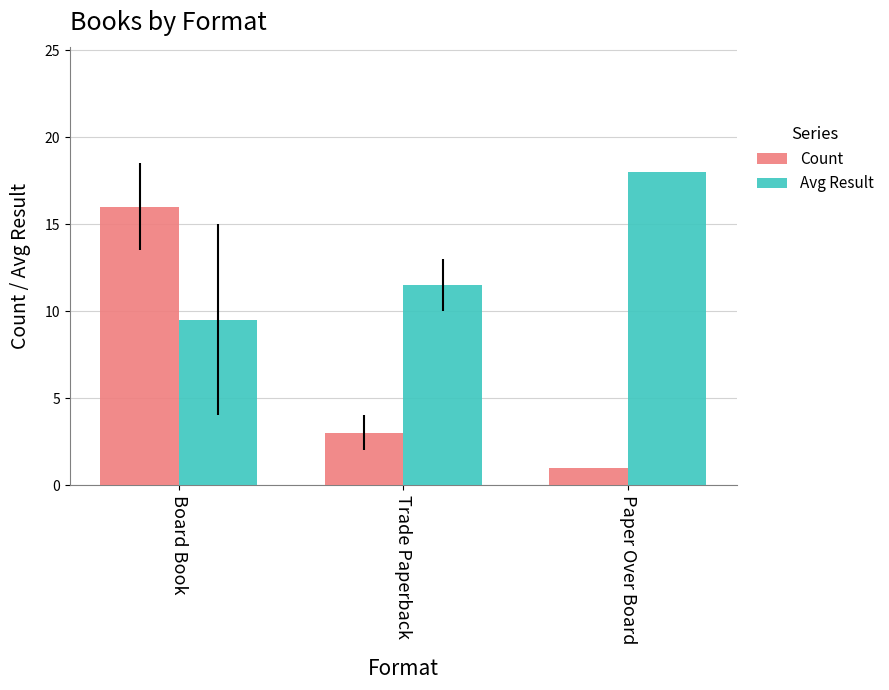

What is the spread (max minus min) of values at Paper Over Board?

17.0